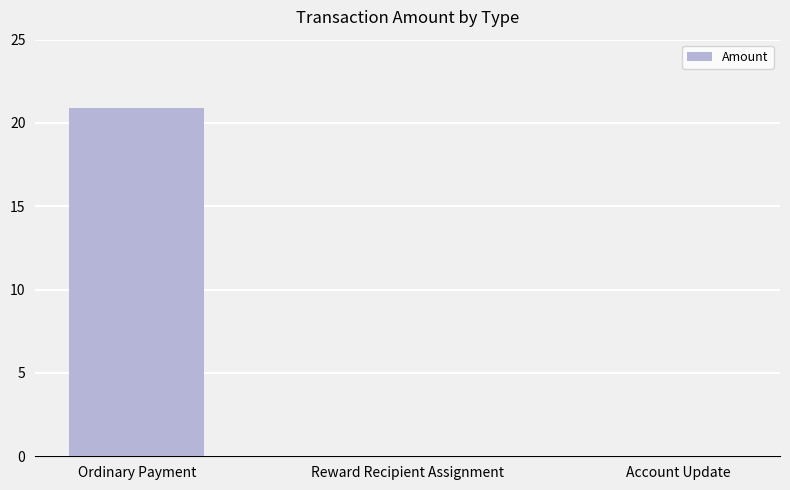

Reading right to left, transcribe all the data shown in this chart.

0.0	0.0	20.9